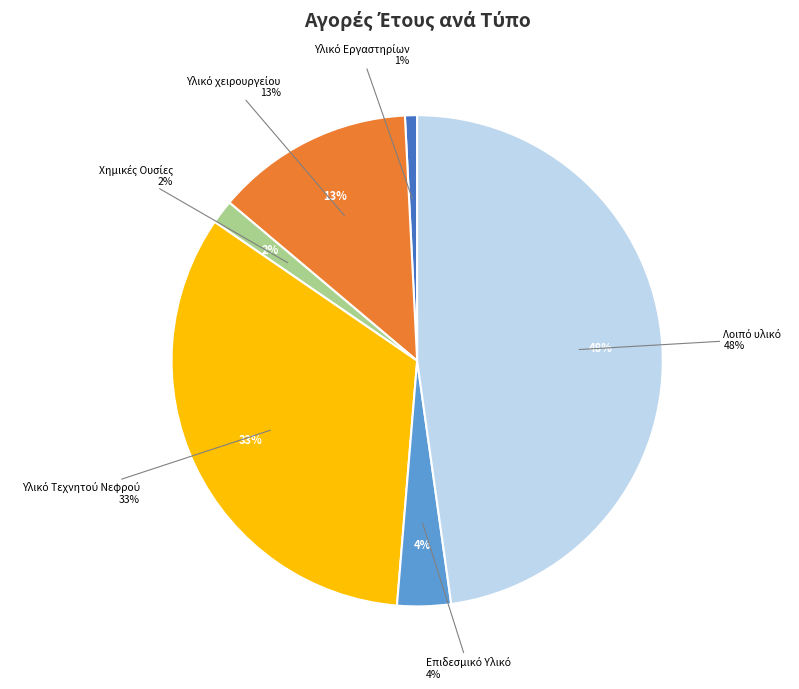

Does Υλικό Τεχνητού Νεφρού represent more than half of the total?

No